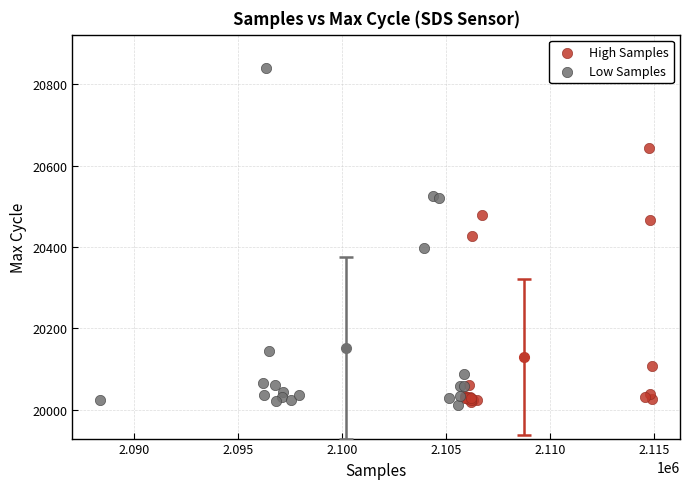

Which series reaches the maximum Y coordinate?

Low Samples